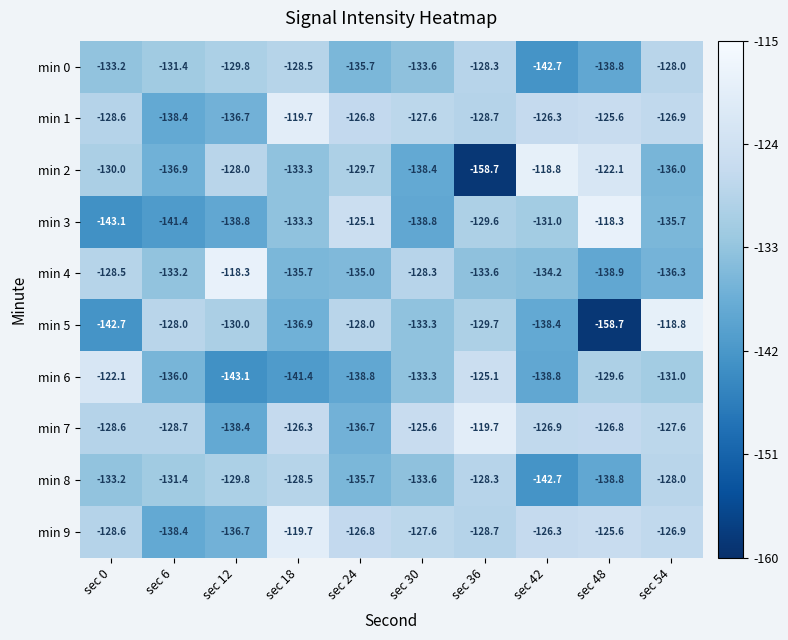

The min 5 series shows -158.7 at sec 48. True or false?

True